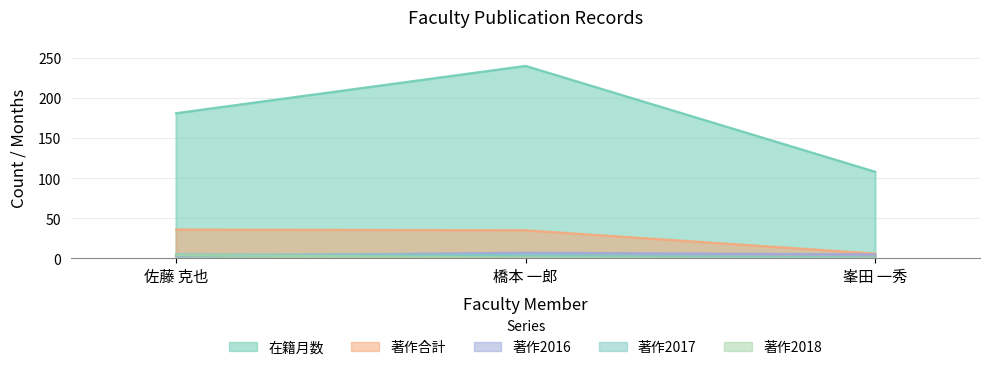

What is the difference between the 著作2016 values at 峯田 一秀 and 橋本 一郎?

2